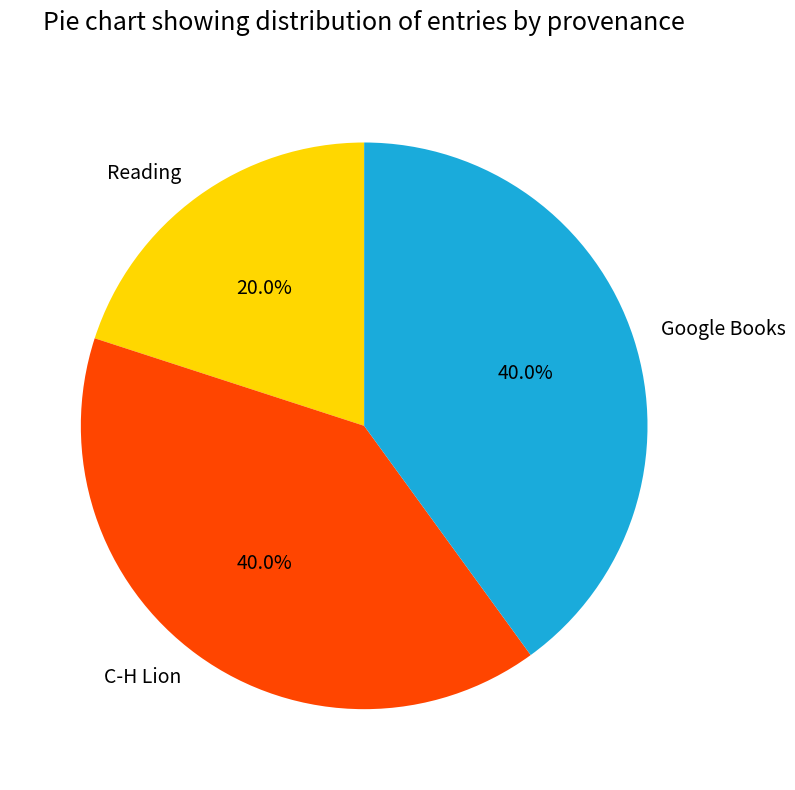

Does any single category account for the majority?

No